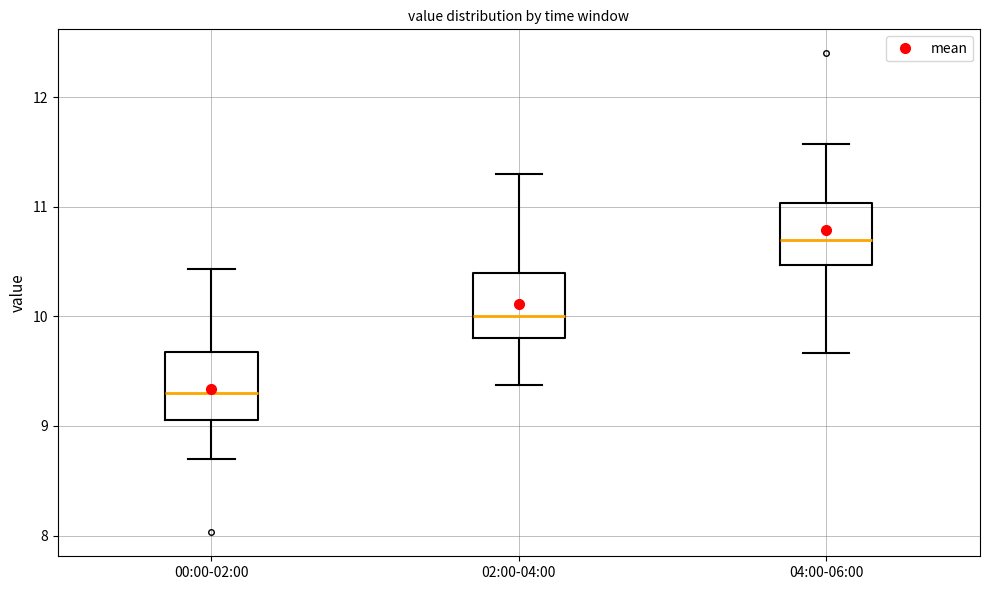

Reading left to right, read every box against the y-axis: the position of its median line, the range the box covers, and the ends of its whiskers. The values are not printed on the chart, so give them approximately, as read against the axis.

00:00-02:00: median 9.3, box 9.1 to 9.7, whiskers 8.7 to 10.4
02:00-04:00: median 10.0, box 9.8 to 10.4, whiskers 9.4 to 11.3
04:00-06:00: median 10.7, box 10.5 to 11.0, whiskers 9.7 to 11.6